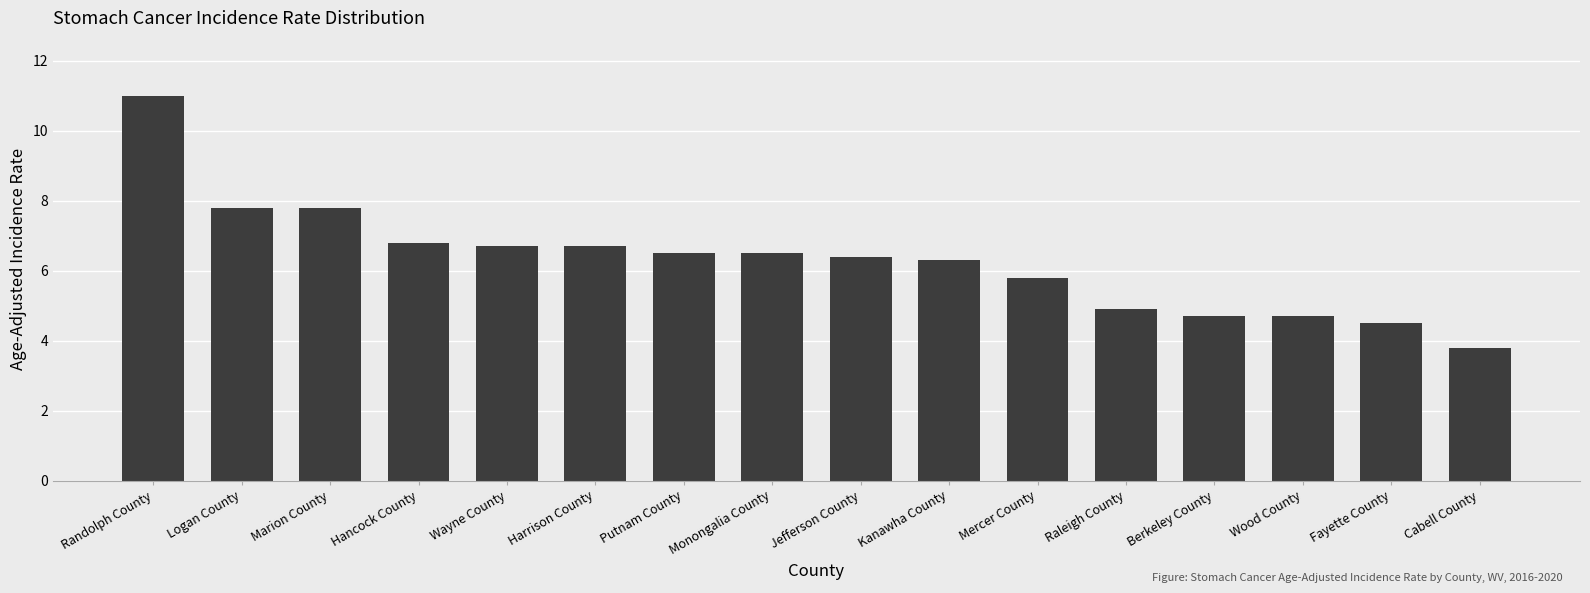

What position from the left is Harrison County?

6